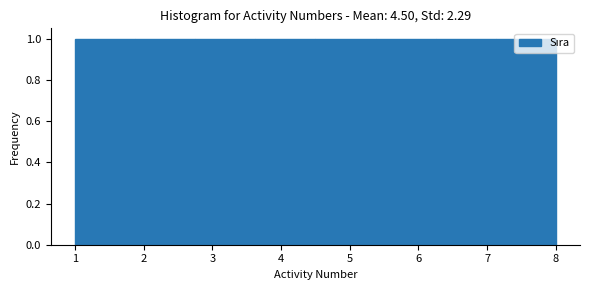

Reading left to right, transcribe this chart: for each bar, give the range it covers on the x-axis and its height. Neither the bar edges nor the heights are printed on the chart, so give them approximately, as read against the axes.

1.0 to 1.9: 1
1.9 to 2.8: 1
2.8 to 3.6: 1
3.6 to 4.5: 1
4.5 to 5.4: 1
5.4 to 6.3: 1
6.3 to 7.1: 1
7.1 to 8.0: 1